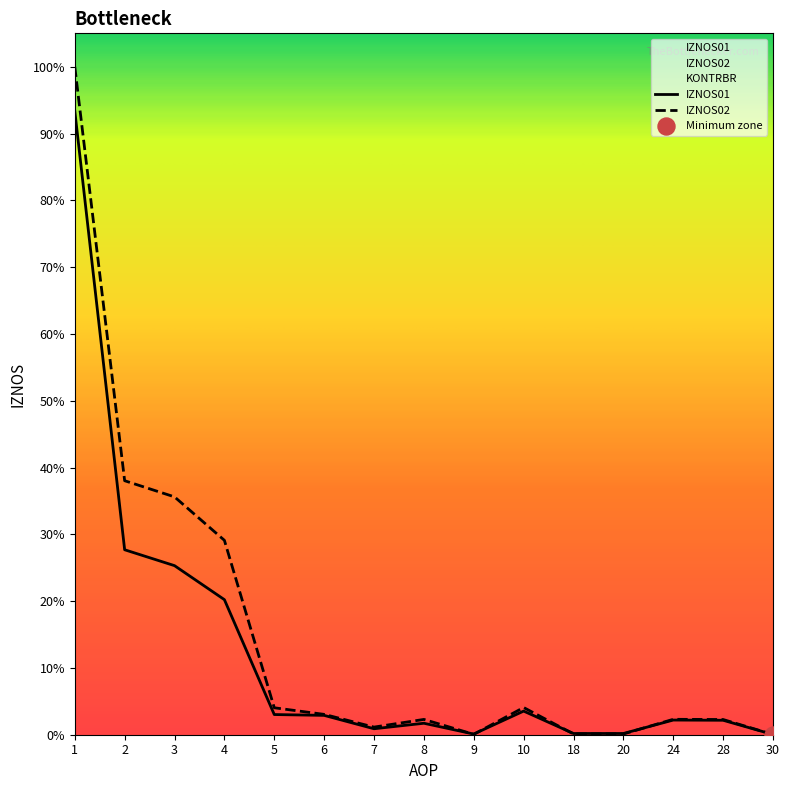

At which category is the sum across all series the highest?

1